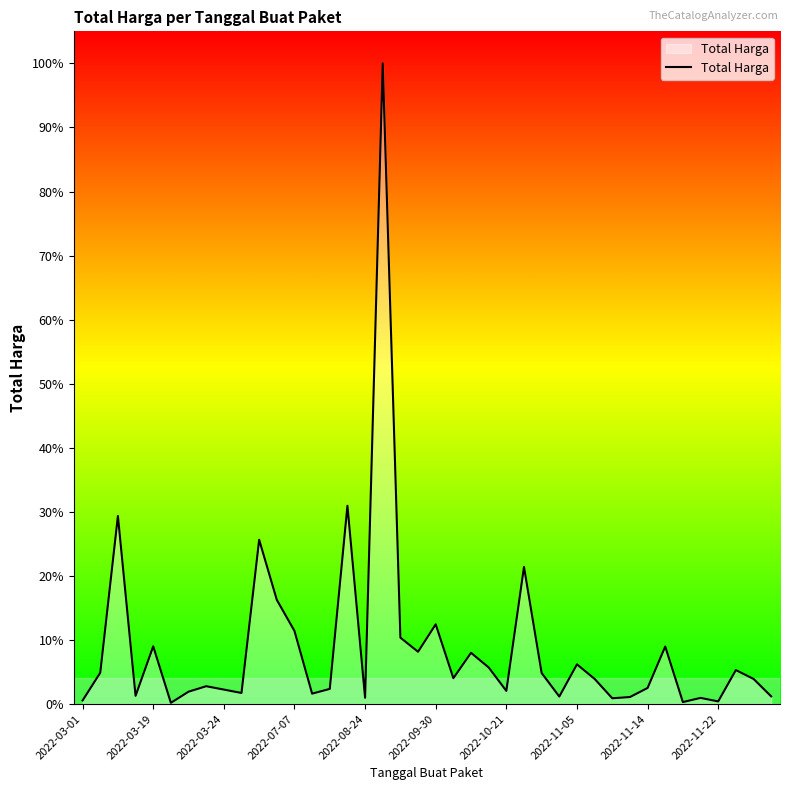

What is the greatest value displayed?

1224682000